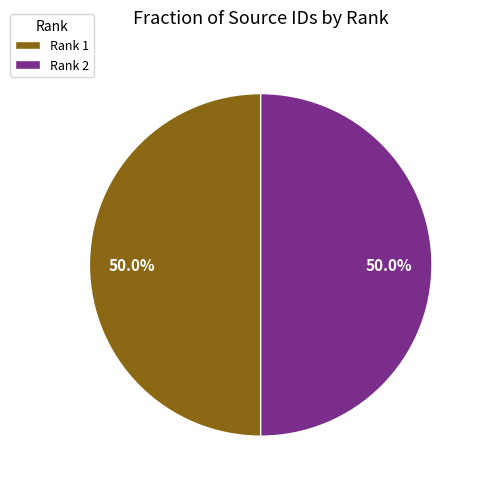

To the nearest percent, what portion does Rank 1 represent?

50%